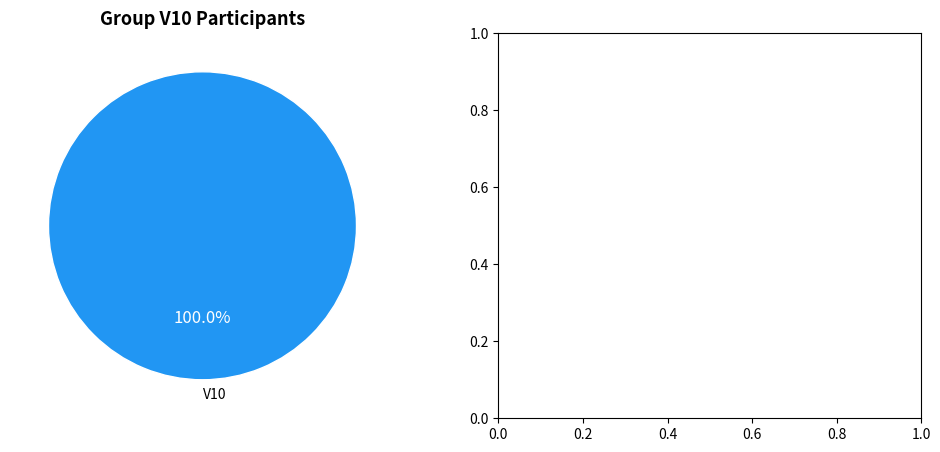

Rank the categories by value from highest to lowest.

V10